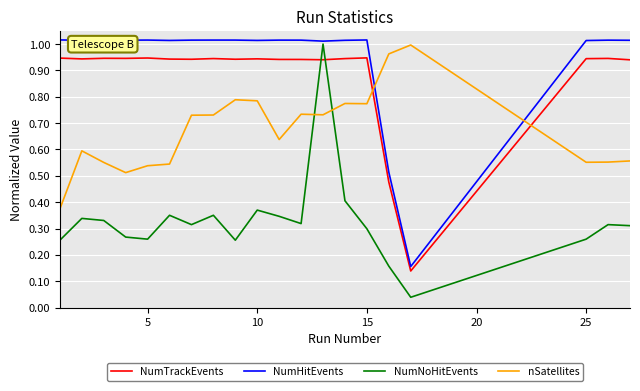

Which series has the widest spread of values?

NumNoHitEvents